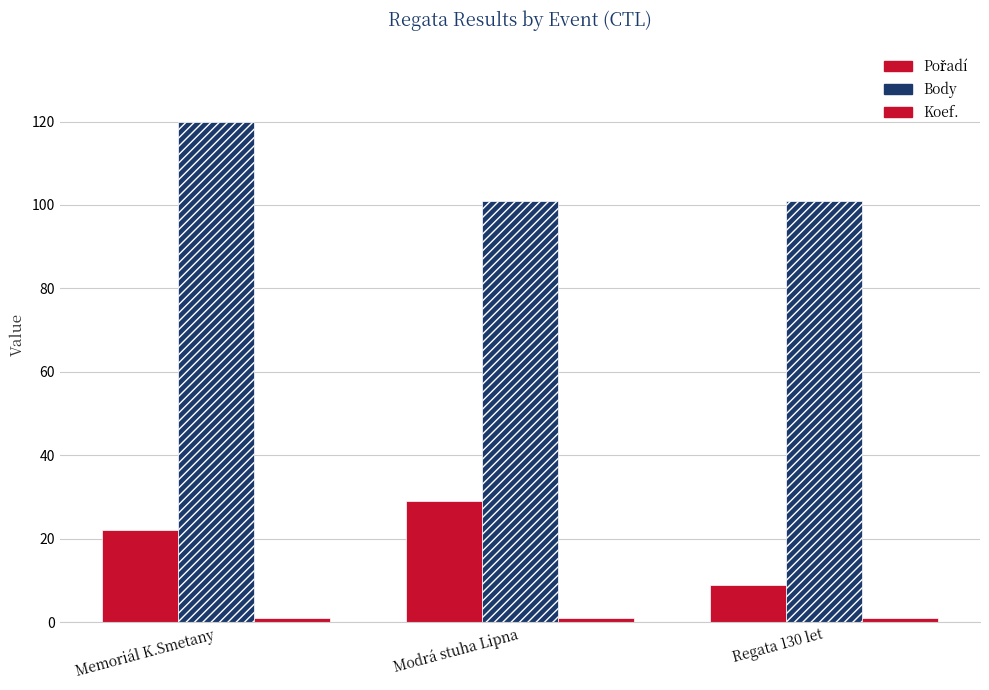

Read the Body value at Memoriál K.Smetany, to the nearest 10.

120